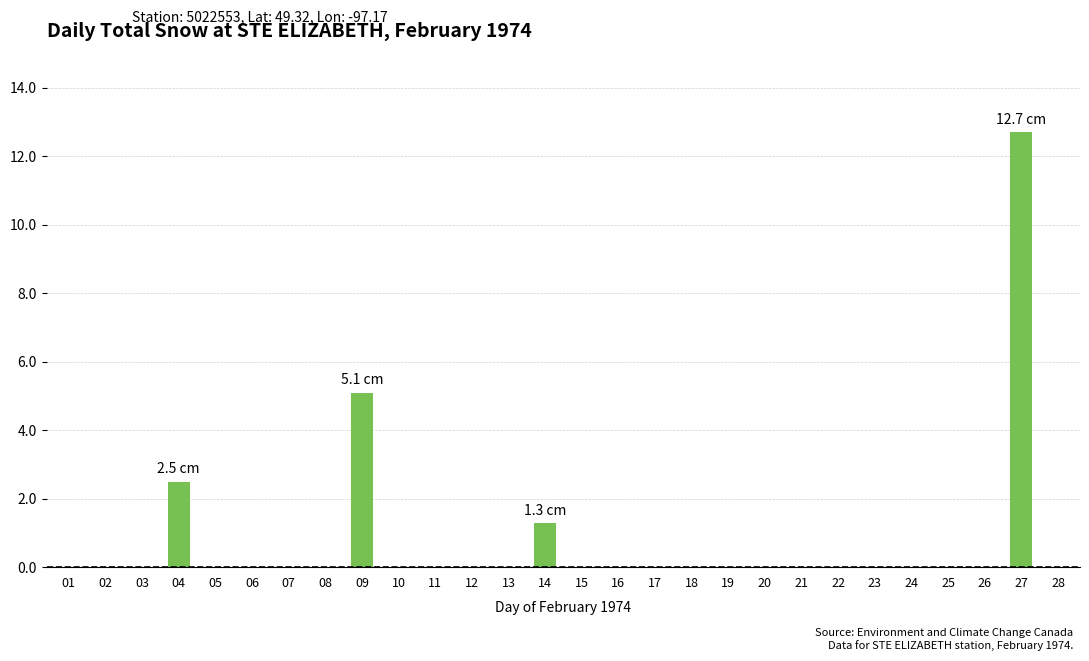

At which label is the value closest to 6?

09